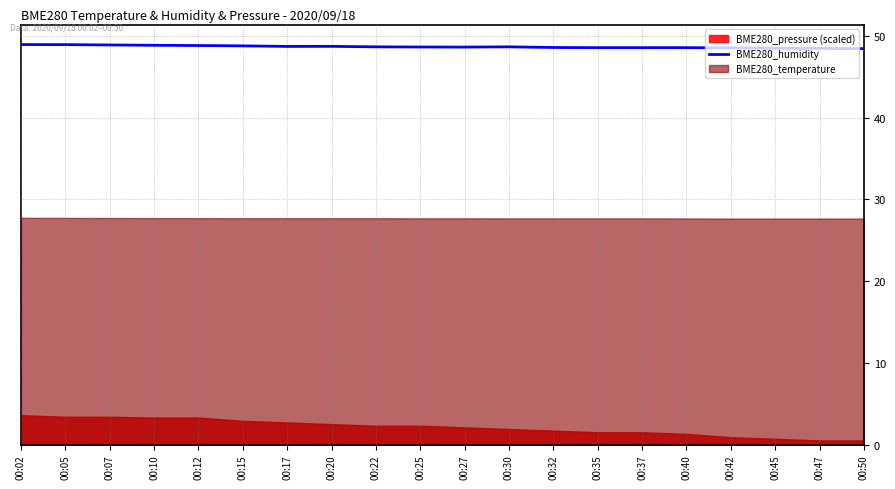

Reading left to right, extract all data points from this chart.

00:02=49.0	00:05=49.0	00:07=48.9	00:10=48.9	00:12=48.8	00:15=48.8	00:17=48.7	00:20=48.7	00:22=48.7	00:25=48.7	00:27=48.6	00:30=48.7	00:32=48.6	00:35=48.6	00:37=48.6	00:40=48.6	00:42=48.6	00:45=48.5	00:47=48.5	00:50=48.5